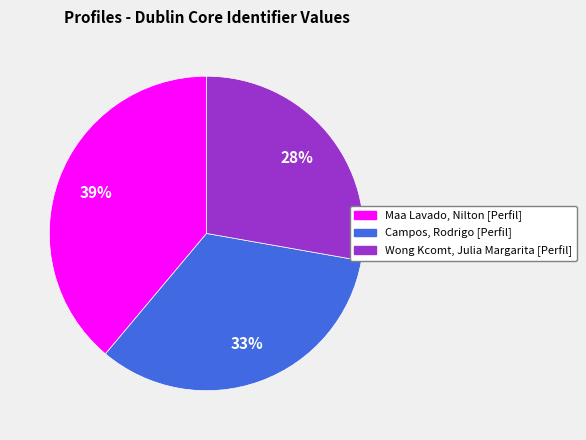

How many segments does this pie chart have?

3